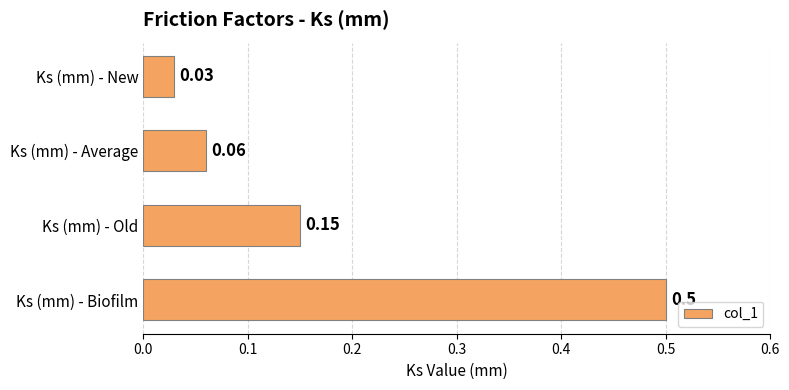

What is the label of the 2nd bar from the top?

Ks (mm) - Average